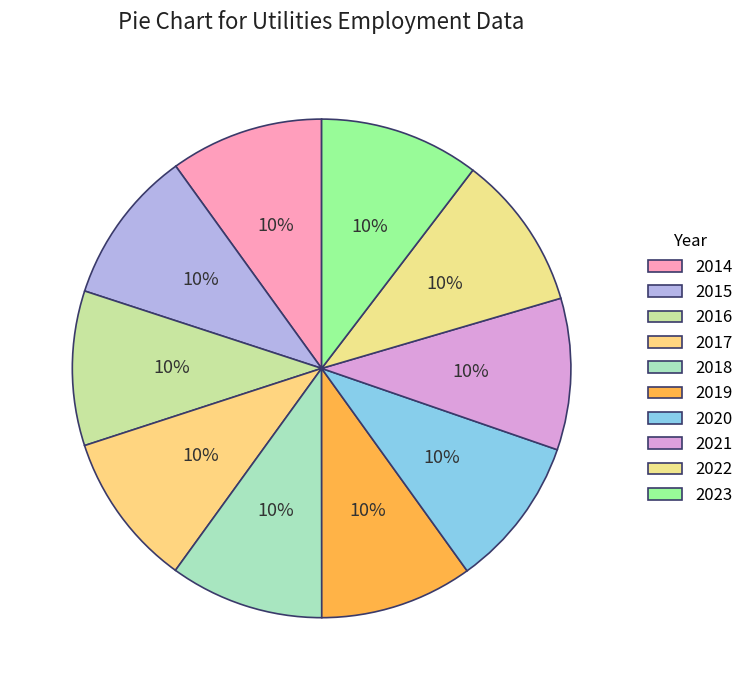

How many slices are in this pie chart?

10